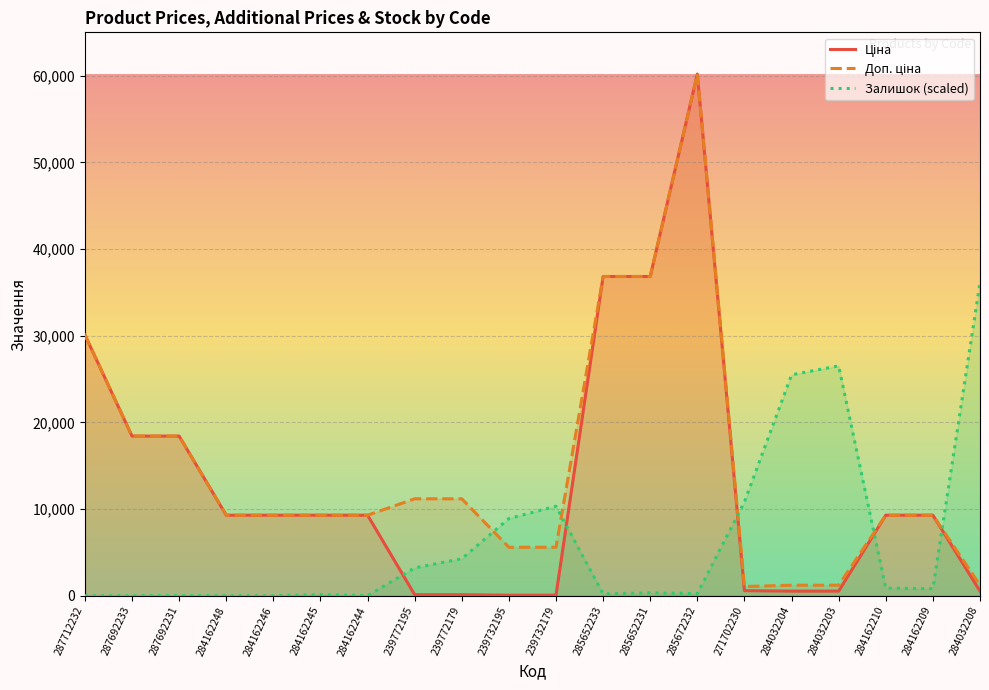

What is the spread (max minus min) of values at 239732195?

8853.6